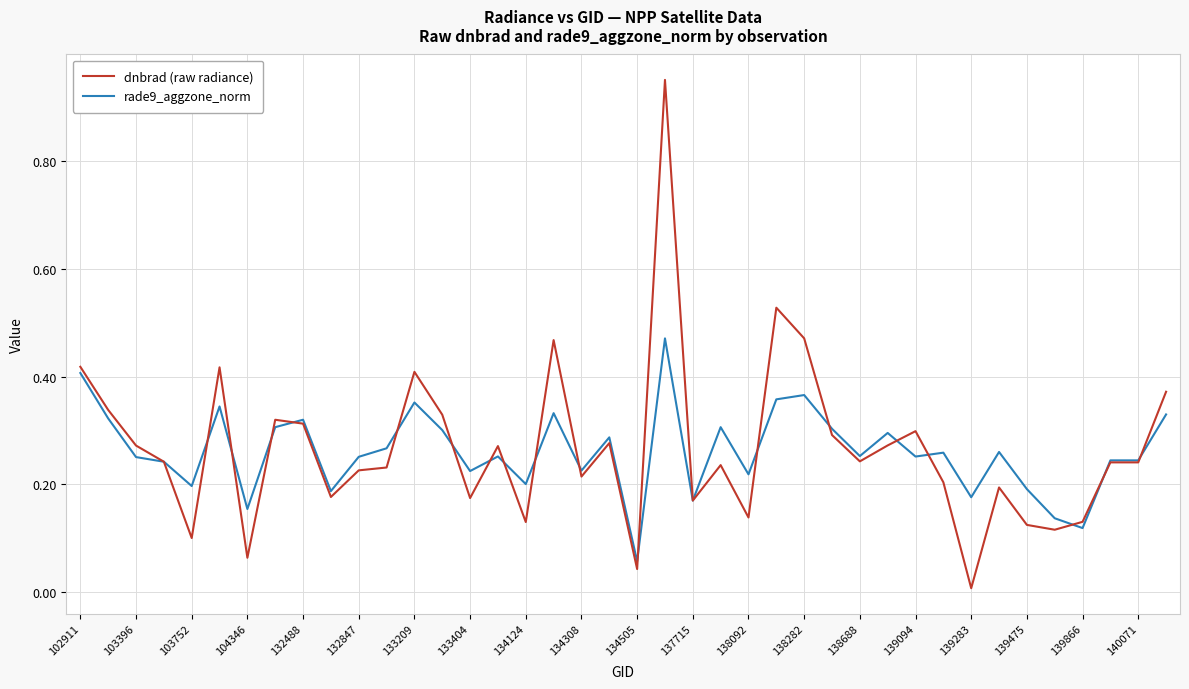

Which series has the widest spread of values?

dnbrad (raw radiance)